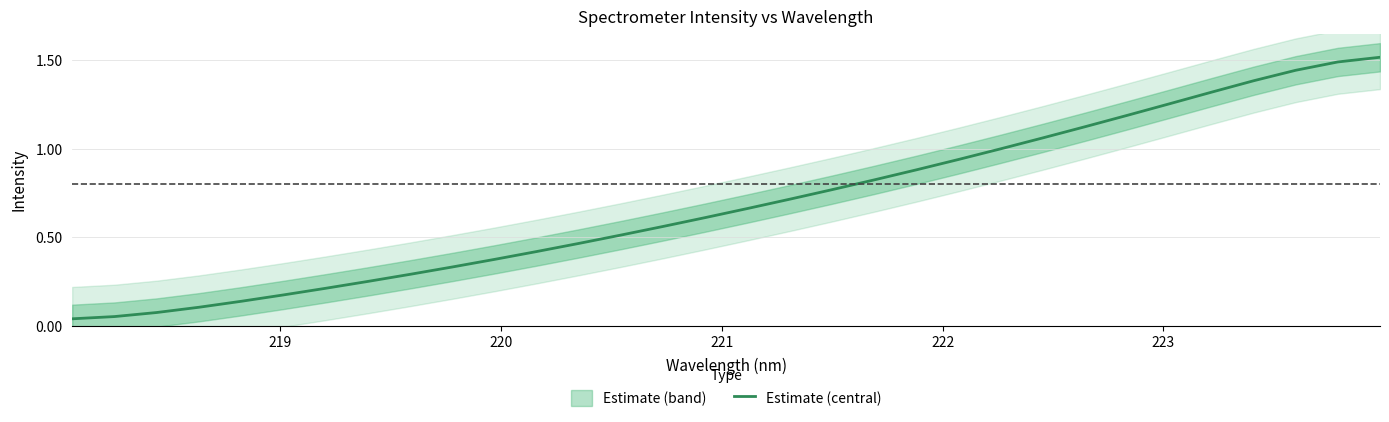

What is the value of the 15th point from the left?

0.6